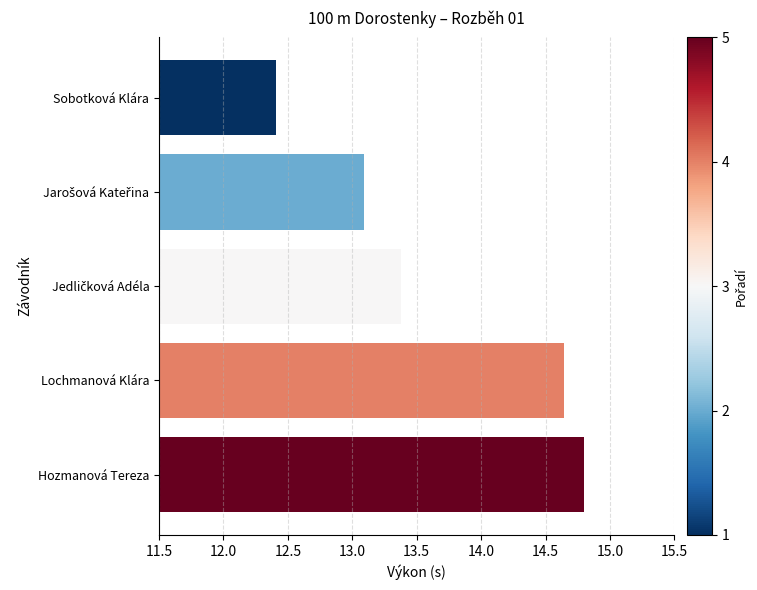

Is it true that the value at Hozmanová Tereza is 21.9?

False